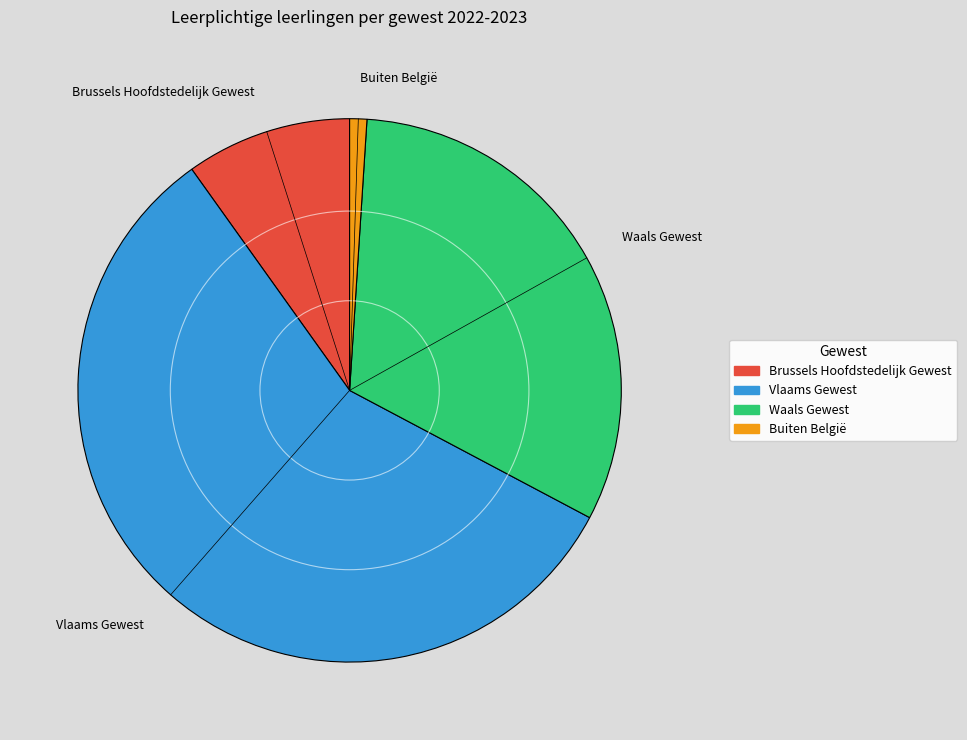

Rank the categories by value from highest to lowest.

Vlaams Gewest, Waals Gewest, Brussels Hoofdstedelijk Gewest, Buiten België